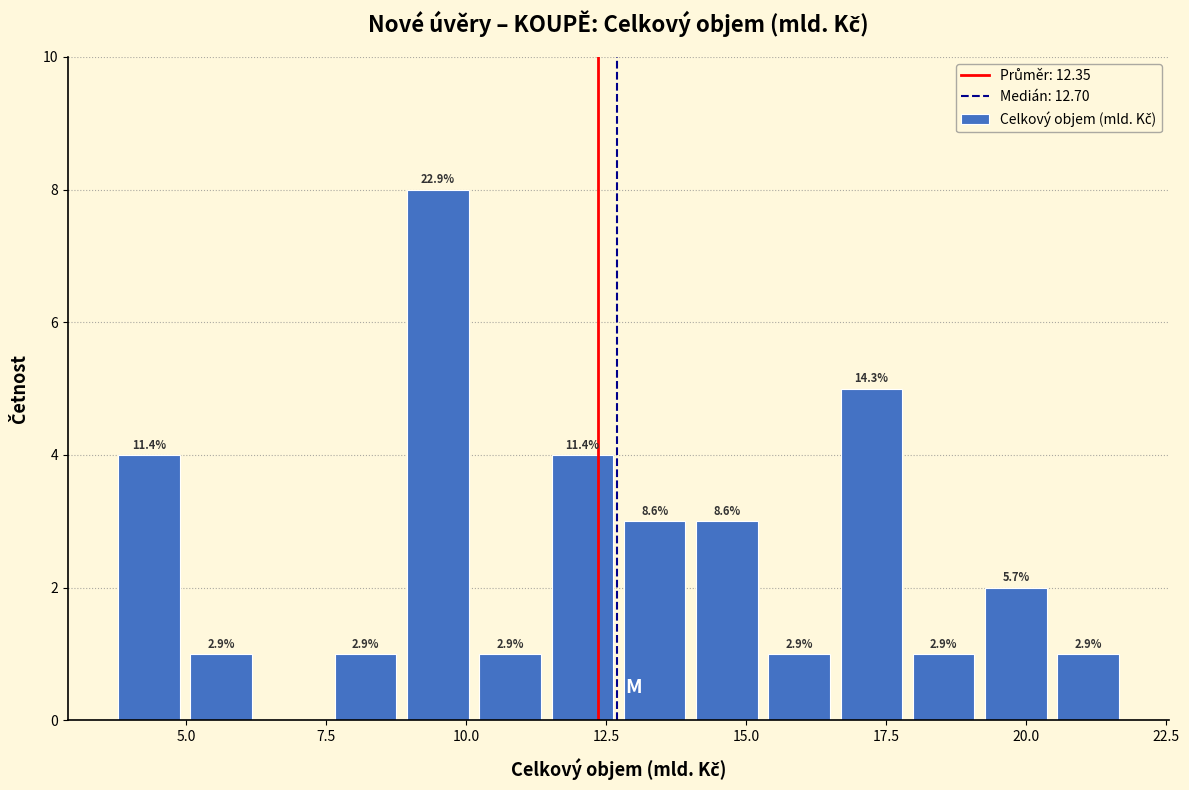

Around what value on the x-axis is the tallest bar? Give the approximate position of its centre, as read against the axis.

9.5